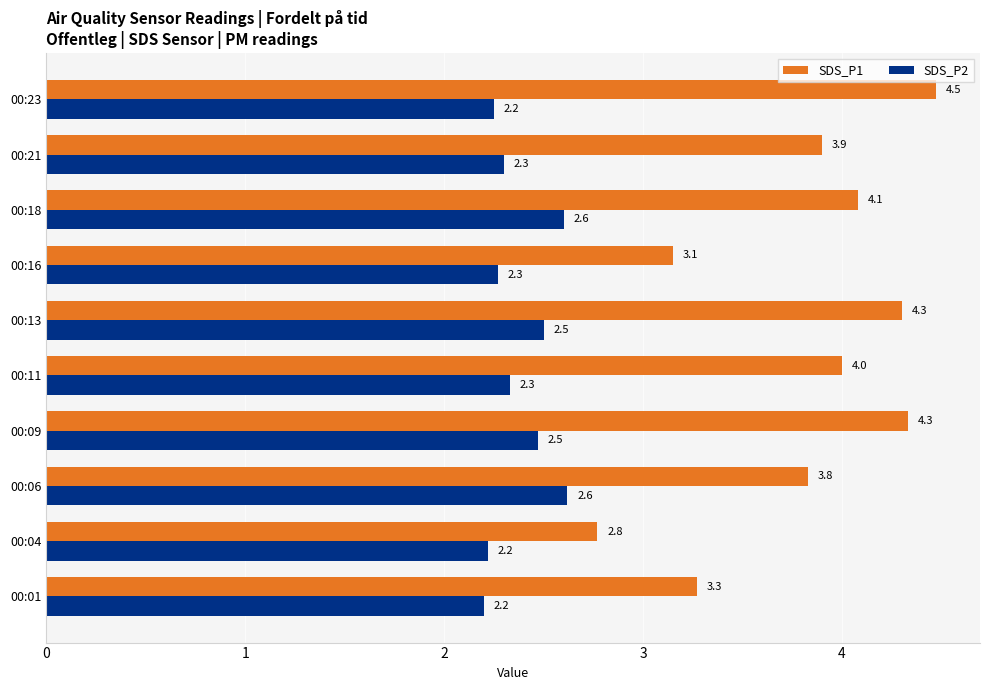

Which series changed the most between 00:13 and 00:23?

SDS_P2